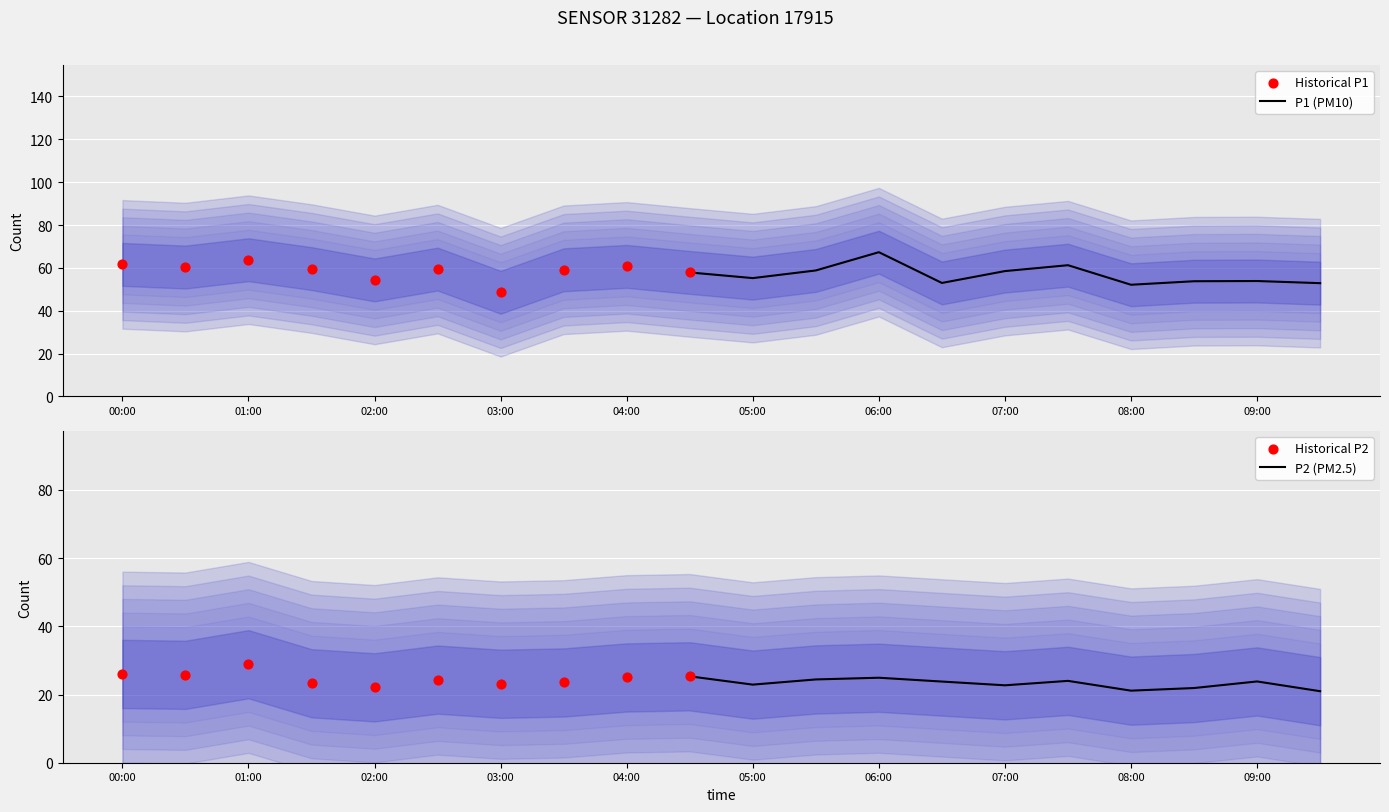

Which series has the largest total across all categories?

P1